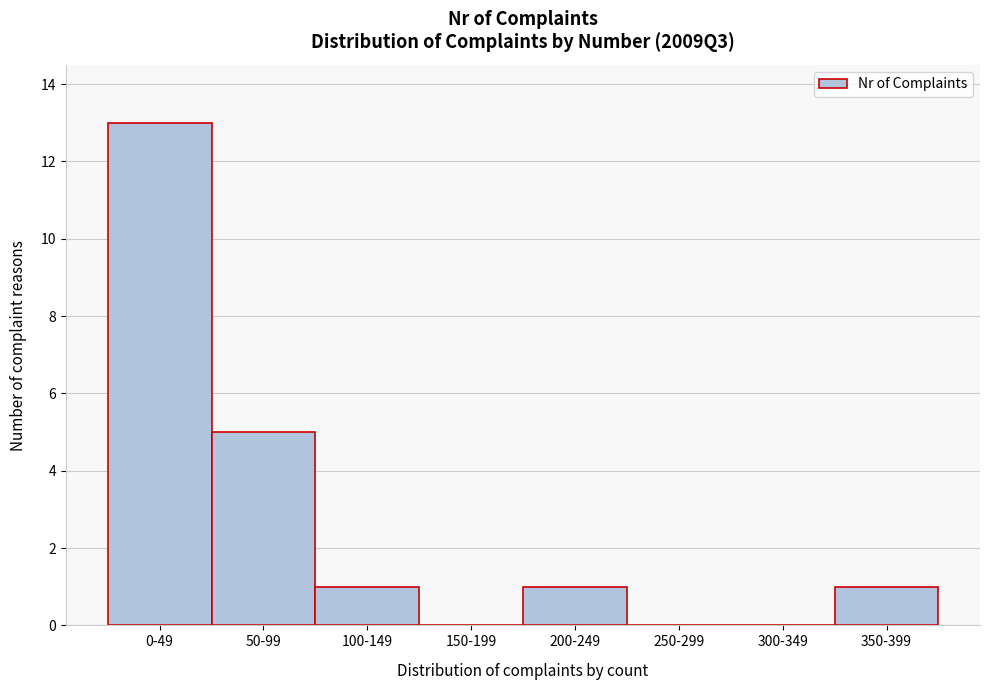

Reading left to right, list all the values displayed in this chart.

0-49=13	50-99=5	100-149=1	150-199=0	200-249=1	250-299=0	300-349=0	350-399=1